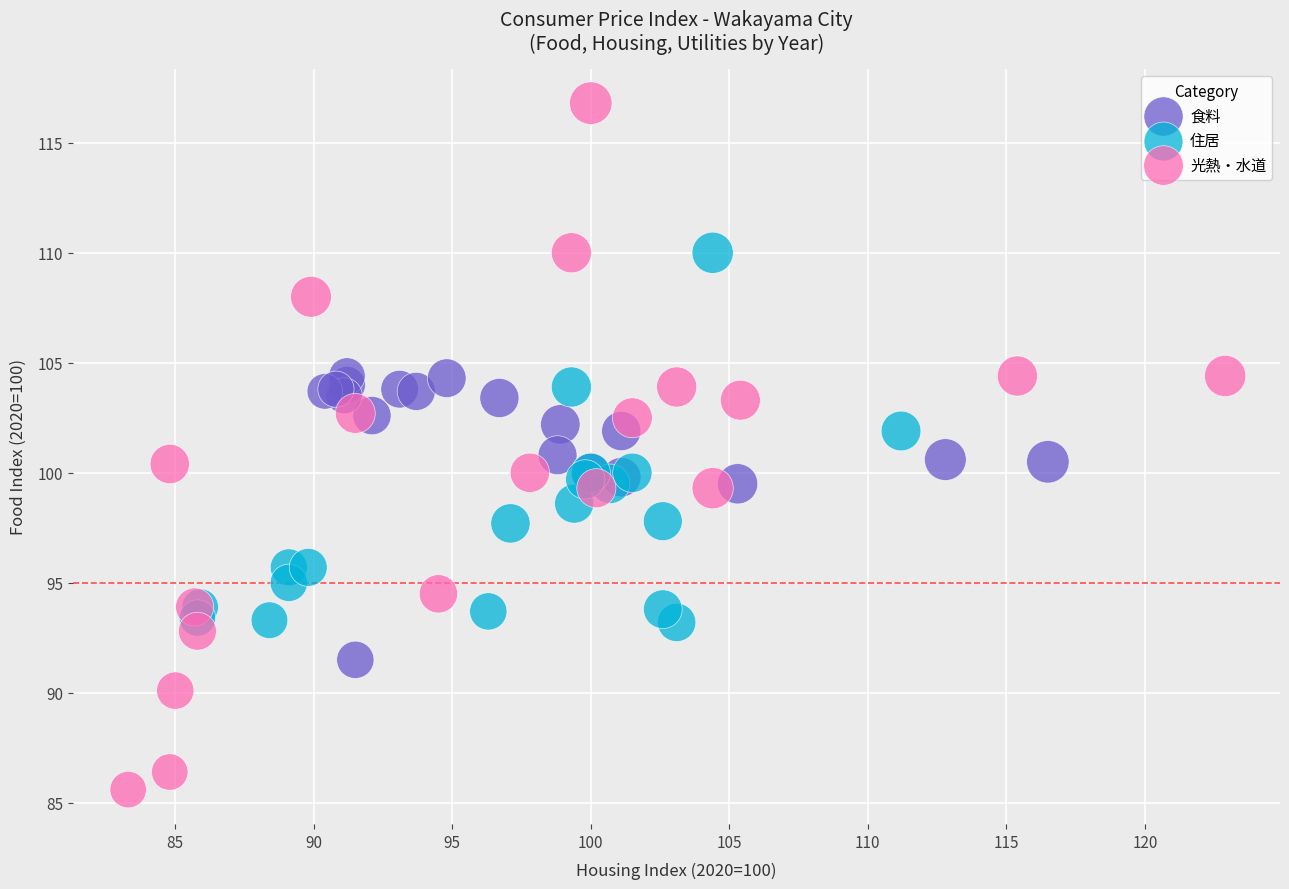

Which series reaches the maximum Y coordinate?

光熱・水道